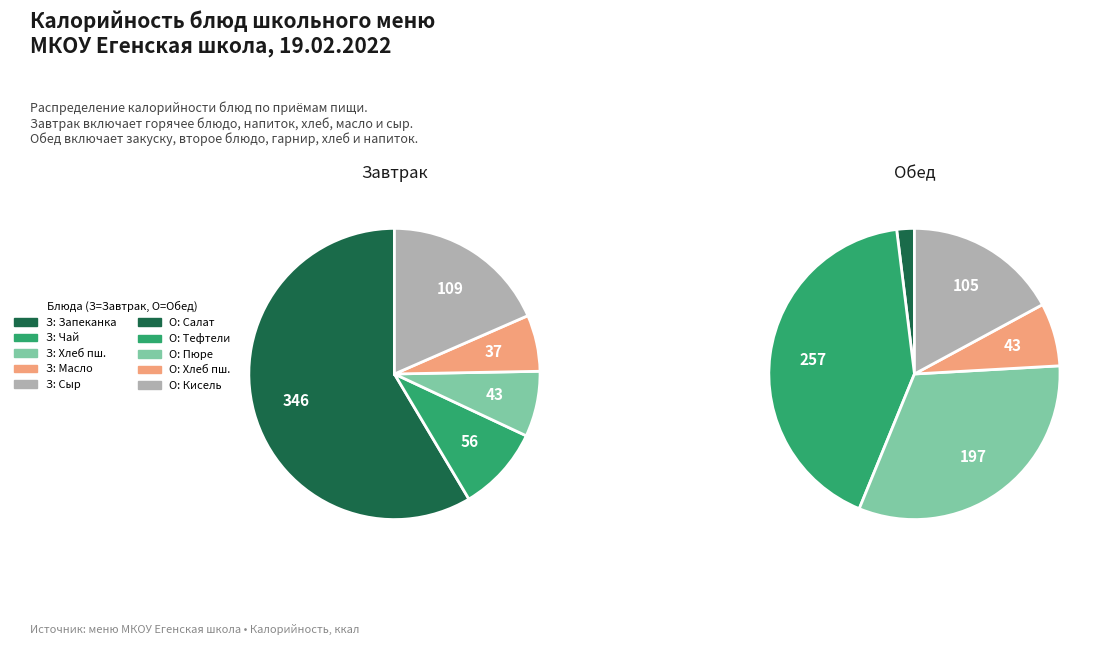

What percentage do кисель из концентрата and тефтели together represent?

30.0%